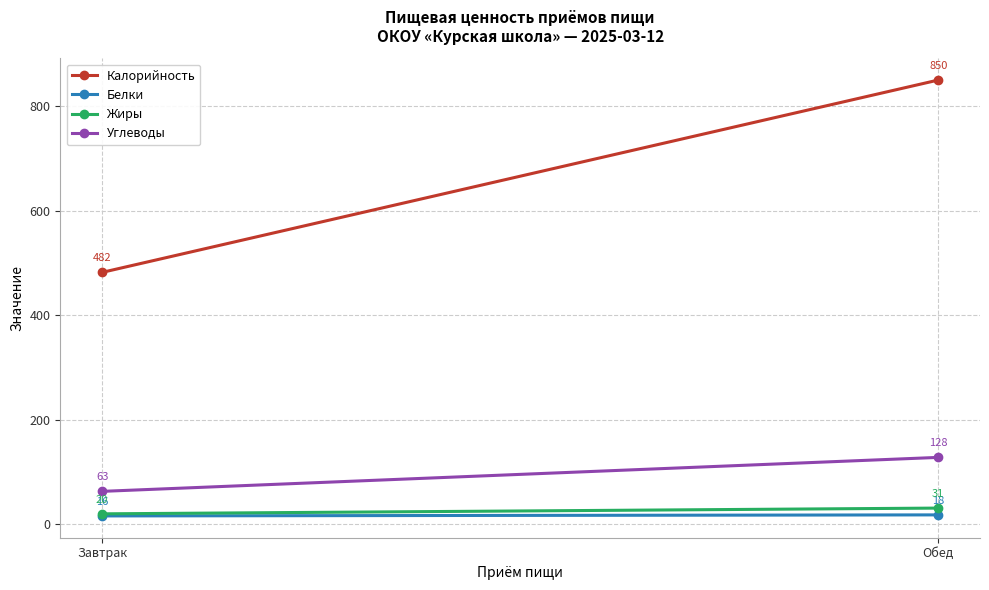

Reading left to right, transcribe all the data shown in this chart.

Калорийность: Завтрак=482	Обед=850
Белки: Завтрак=16	Обед=18
Жиры: Завтрак=20	Обед=31
Углеводы: Завтрак=63	Обед=128